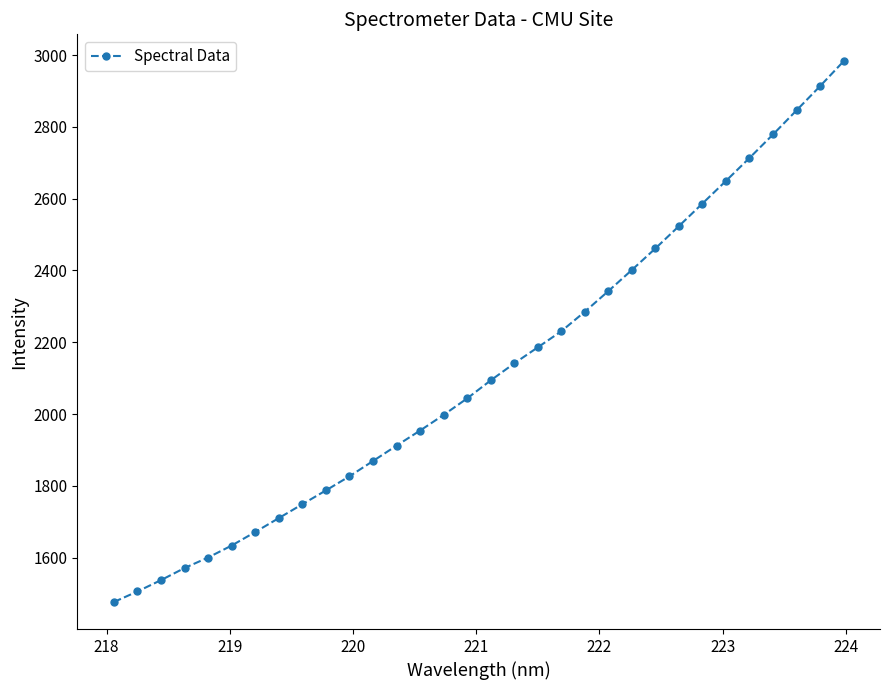

What is the smallest value displayed?

1476.5